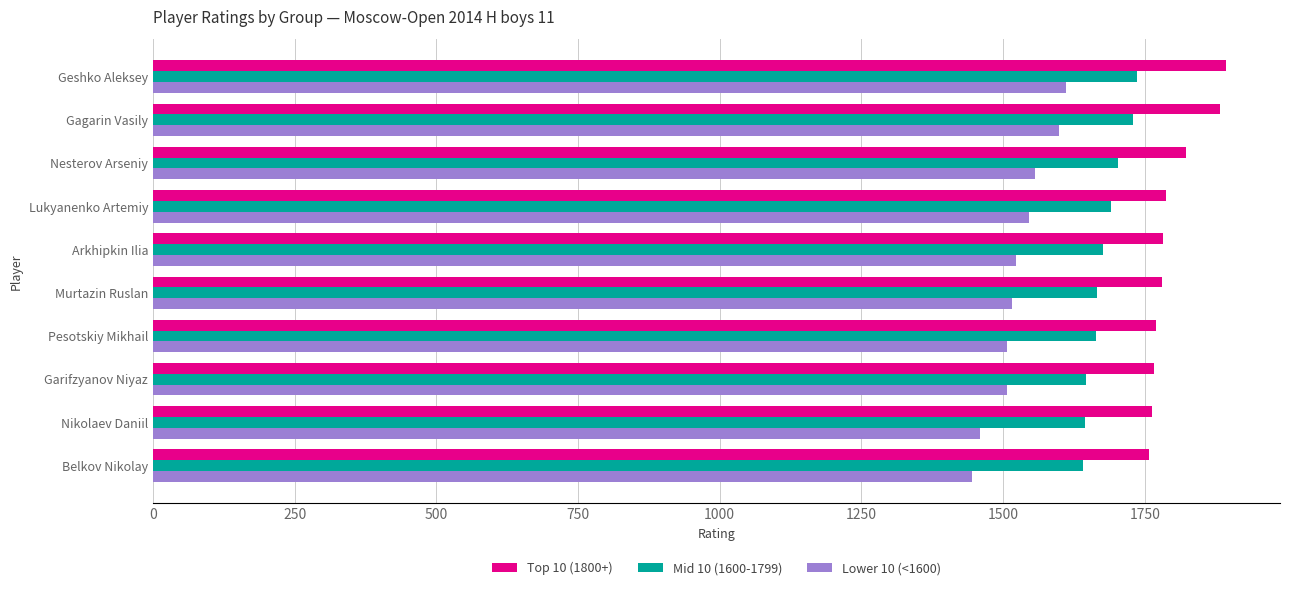

The Top 10 (1800+) series shows 2612 at Geshko Aleksey. True or false?

False